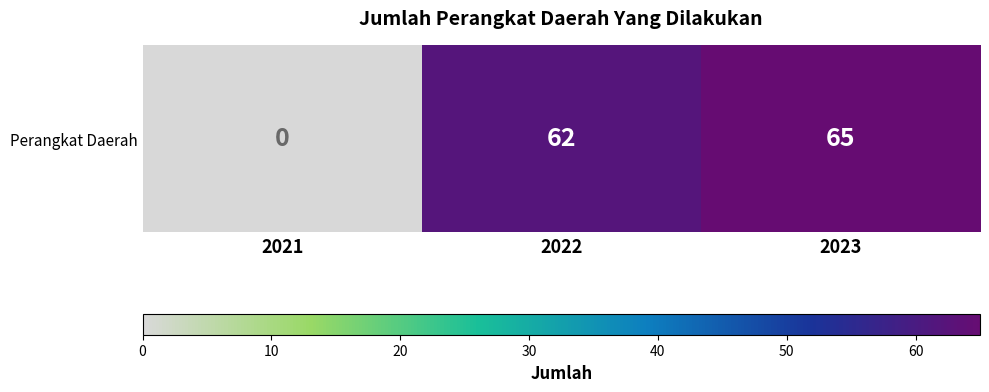

Reading left to right, transcribe all the data shown in this chart.

0	62	65